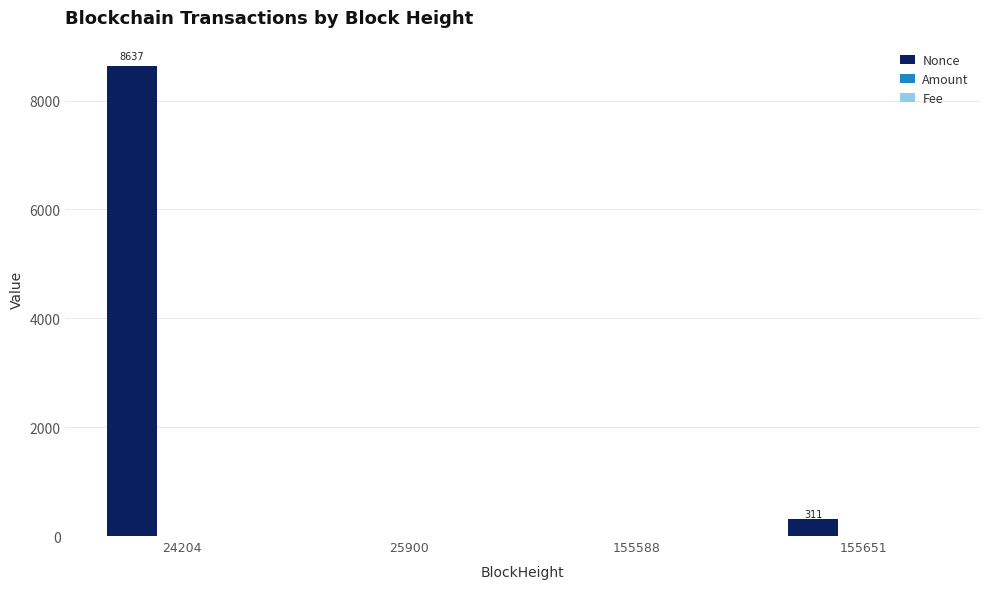

What is the sum of all Nonce values?

8953.0